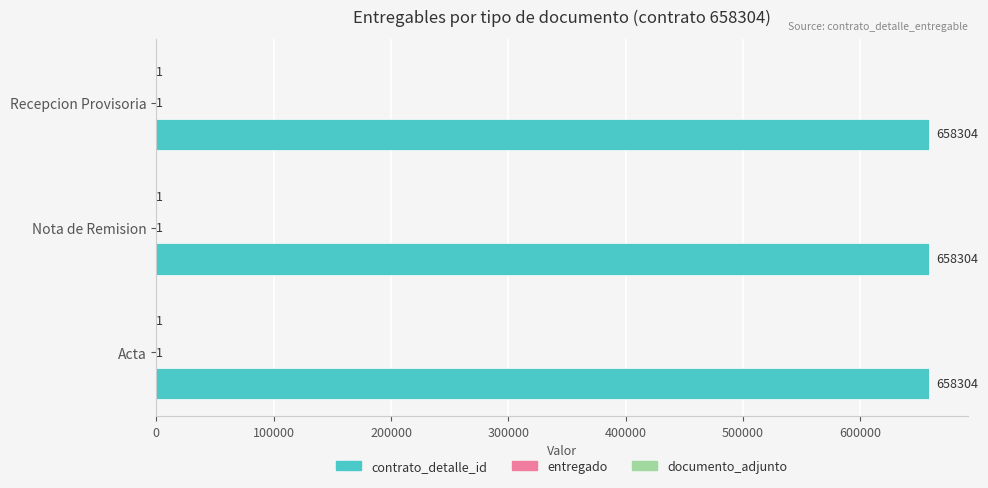

Which series has the largest total across all categories?

contrato_detalle_id